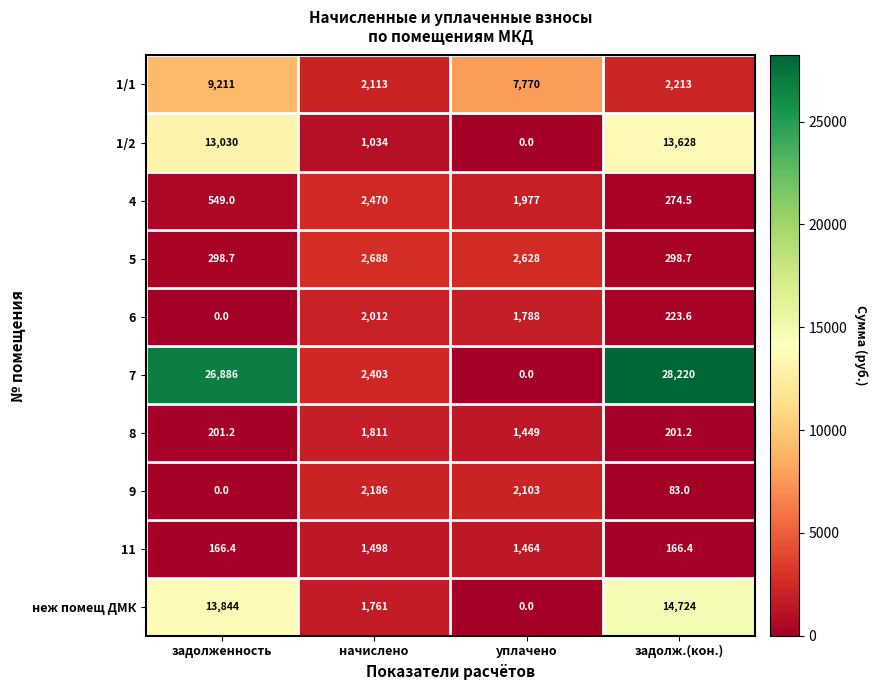

What is the spread (max minus min) of values at задолж.(кон.)?

28137.0